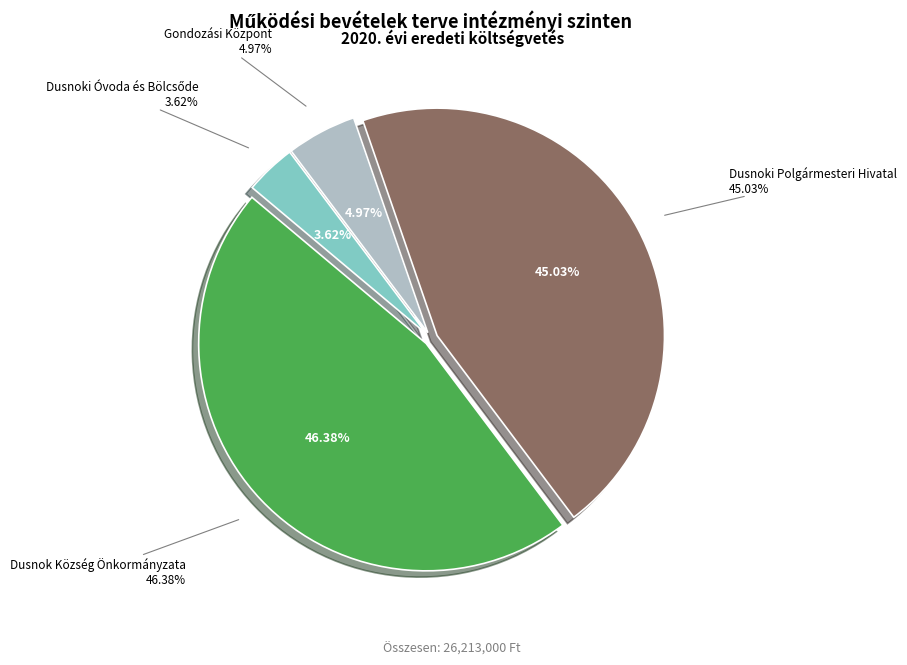

How many slices are in this pie chart?

4